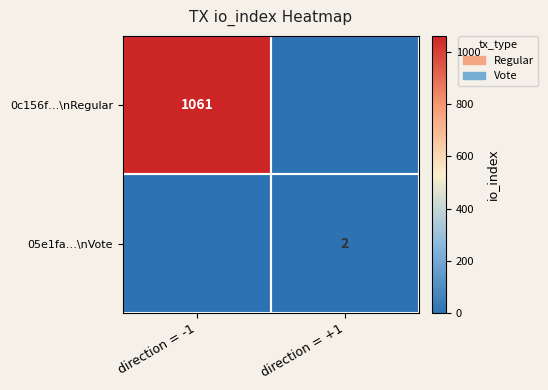

The value of 05e1fa…\nVote at direction = +1 is 3. True or false?

False